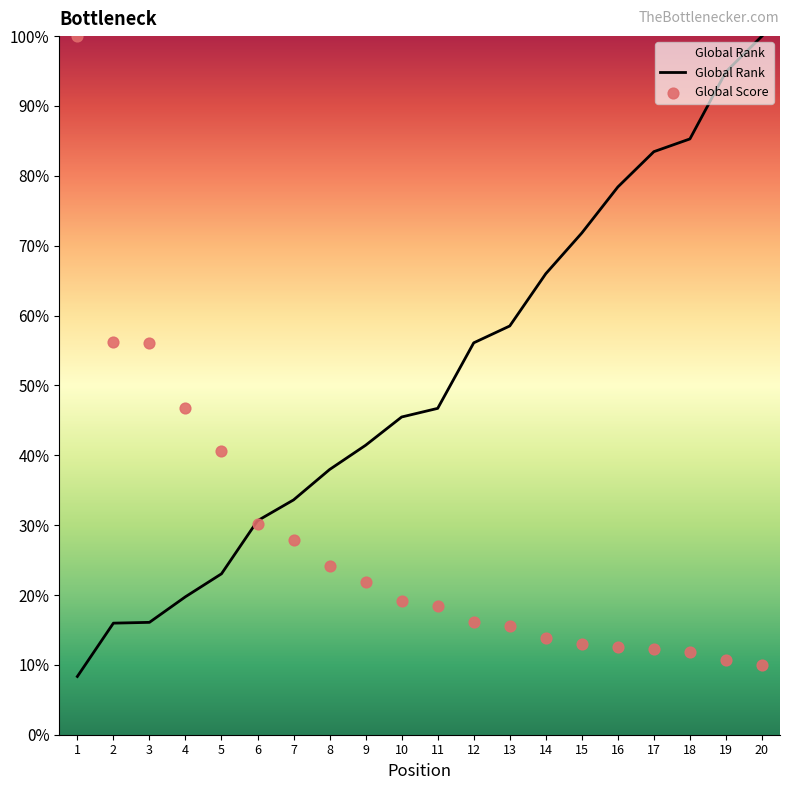

What is the total value across all series at 8?

62.1